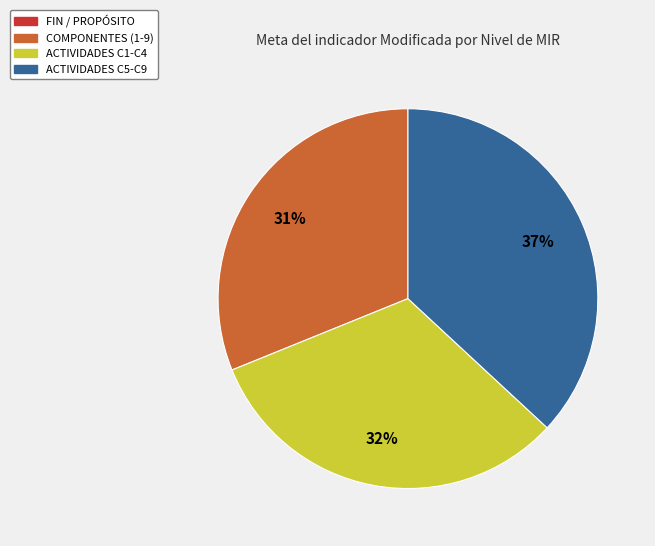

Does any single category account for the majority?

No